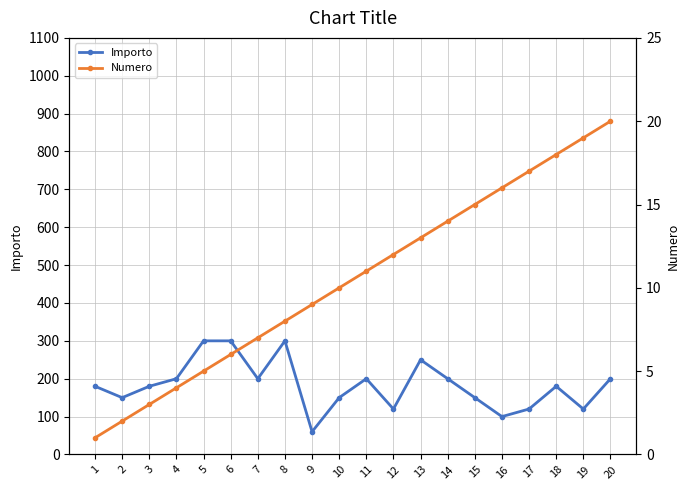

Which category has the lowest value across all series?

1